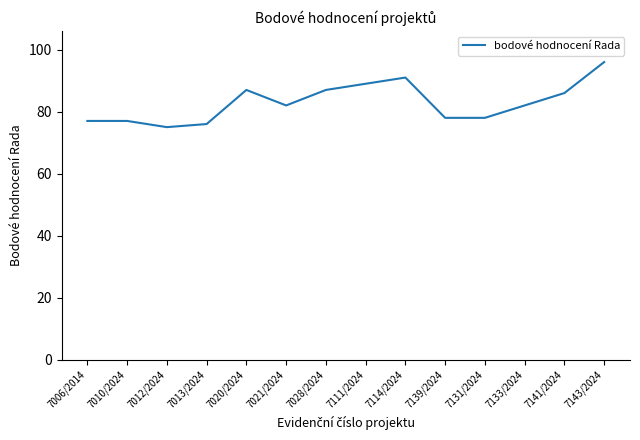

Which label corresponds to the largest value in the chart?

7143/2024